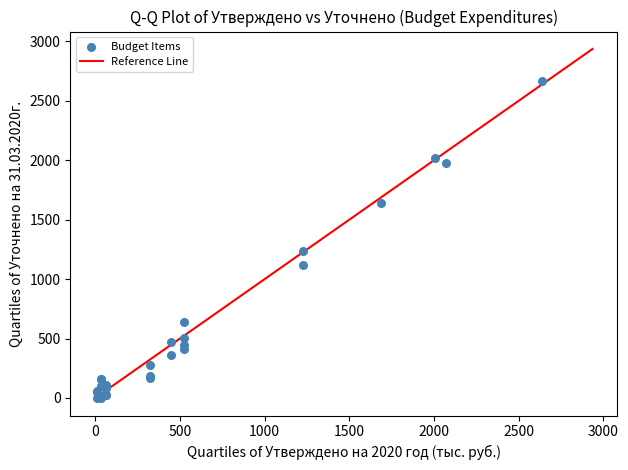

What Y value in the scatter plot is closest to 1334?

1234.6